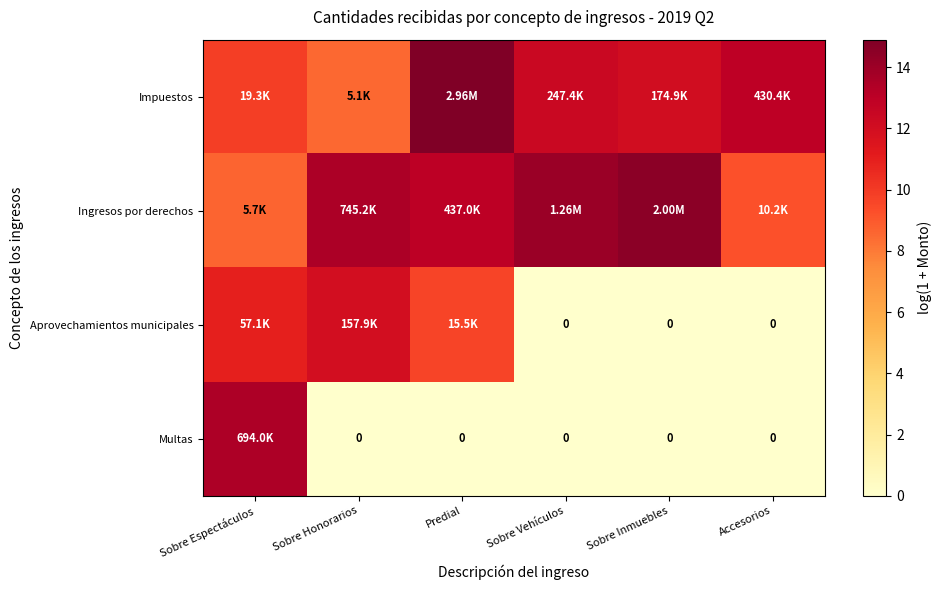

Is it true that Impuestos equals 12.1 at Sobre Inmuebles?

True